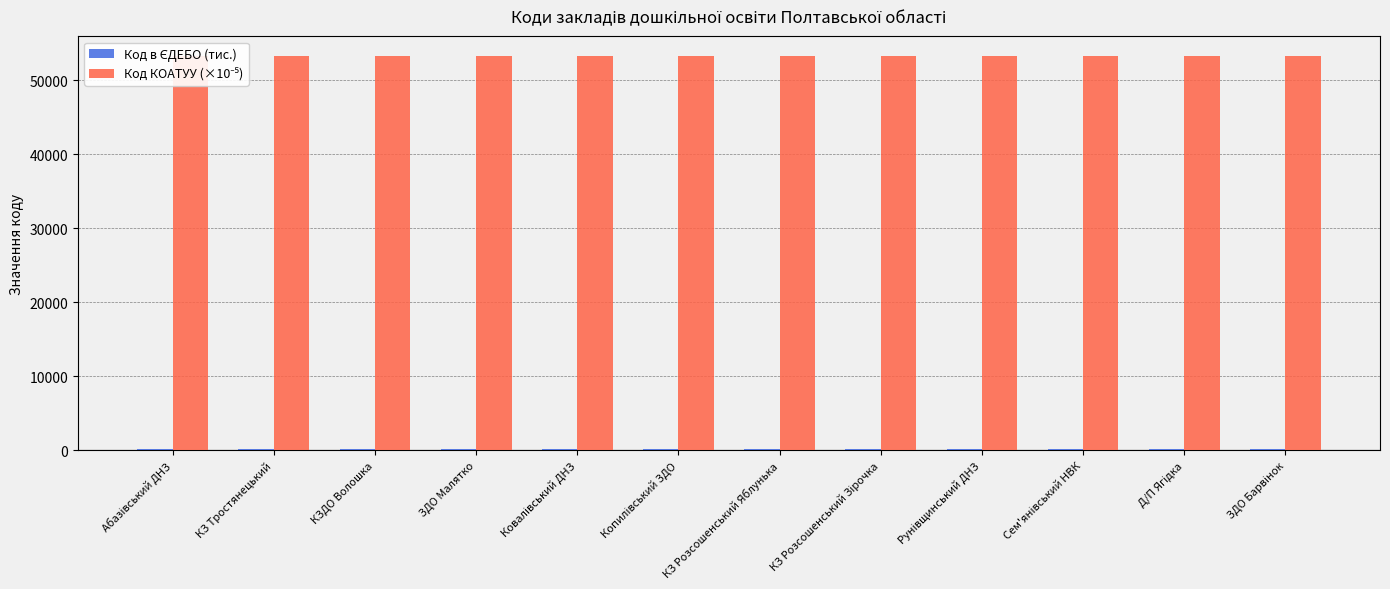

What position from the left is Абазівський ДНЗ?

1